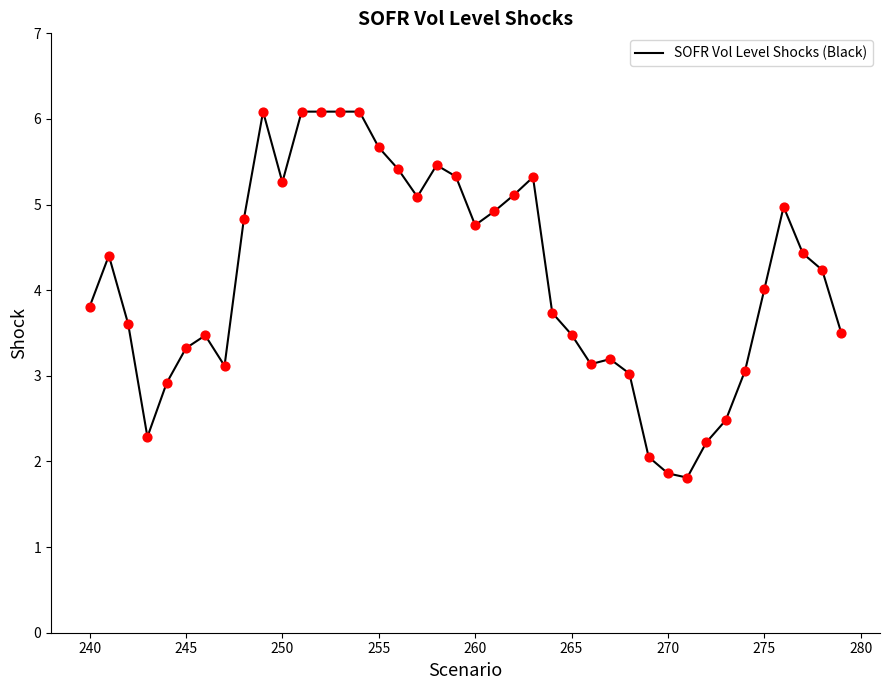

What is the difference between the maximum and minimum values?

4.3